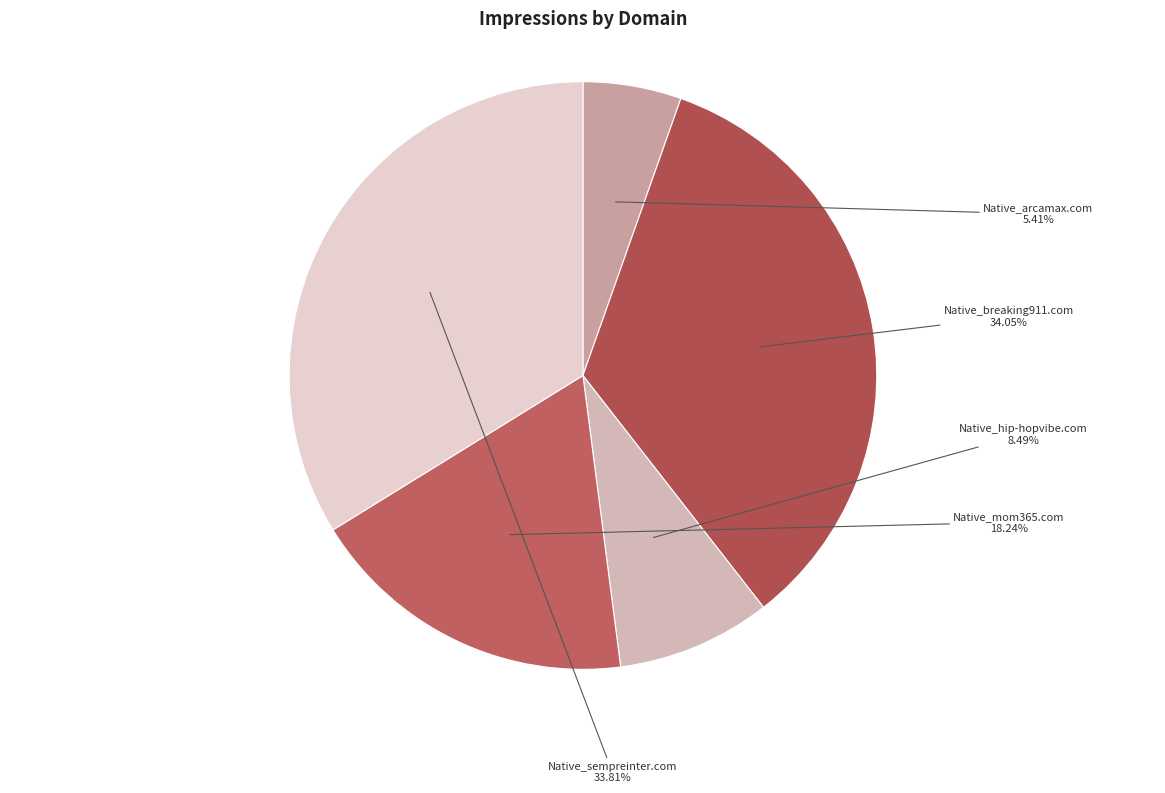

Is the sum of Native_mom365.com and Native_arcamax.com greater than half?

No